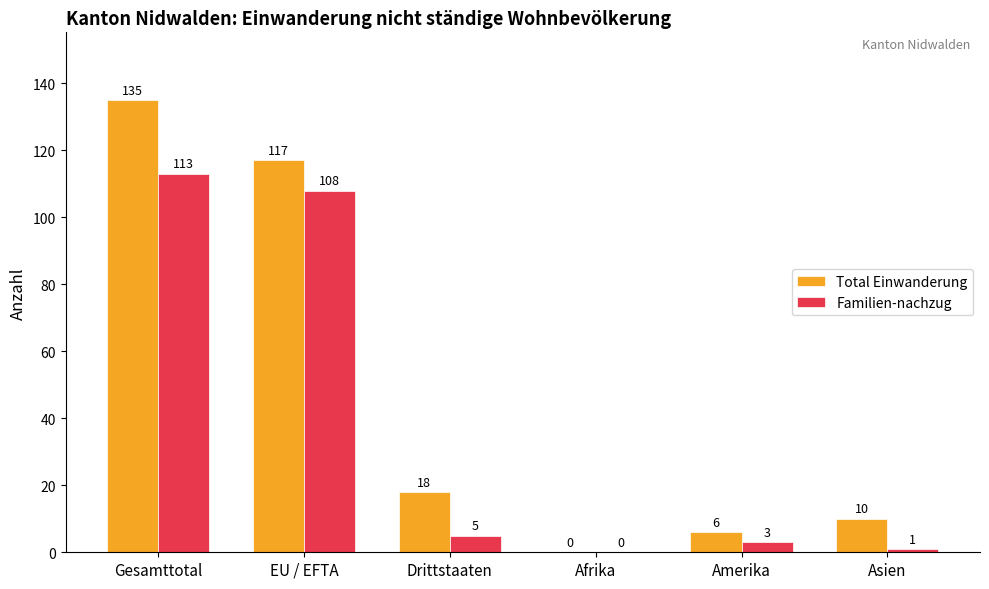

True or false: Familien-nachzug has a value of 56 at EU / EFTA.

False